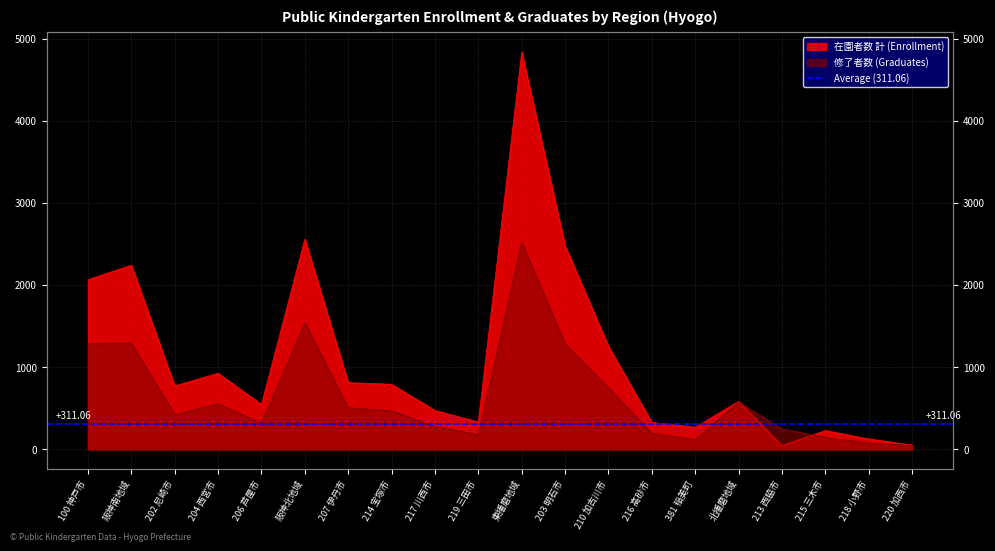

The 修了者数 series shows 263 at 219 三田市. True or false?

False